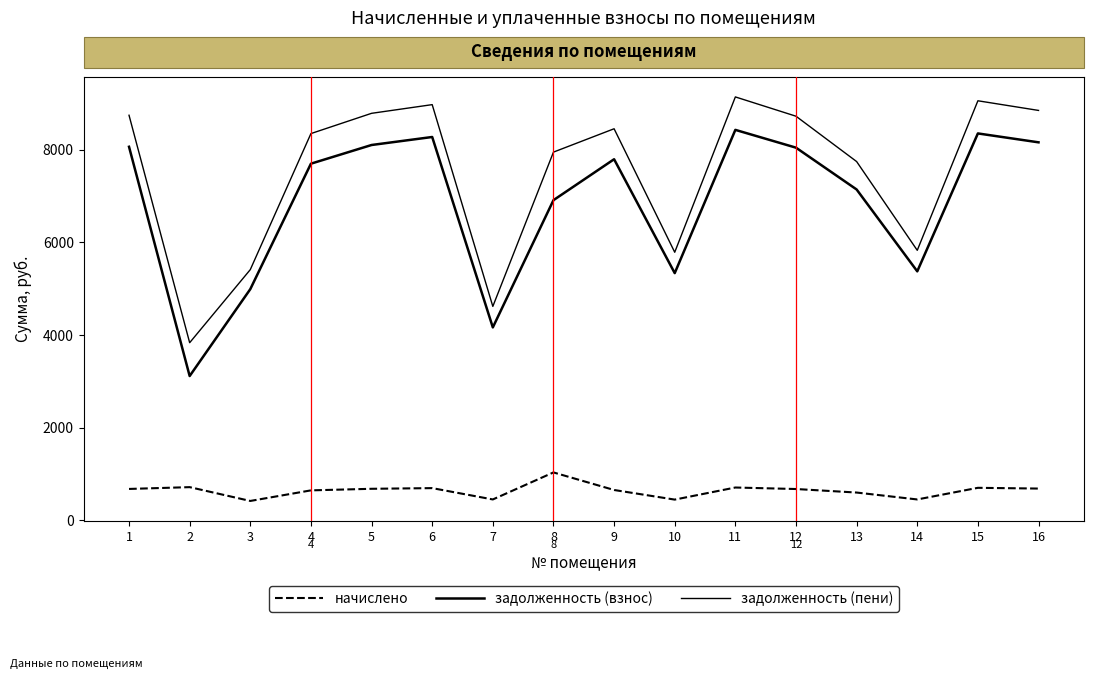

Which category has the highest value in the задолженность (взнос) series?

11